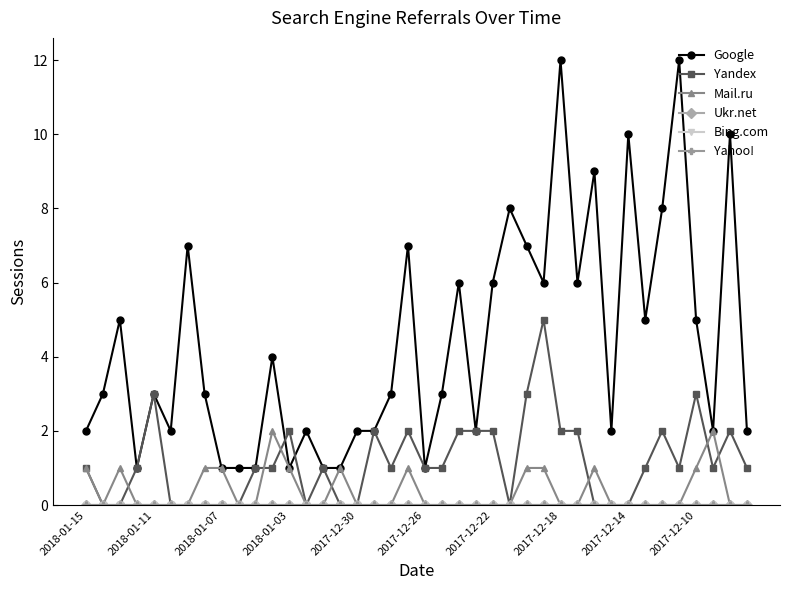

What is the maximum value for Mail.ru?

2